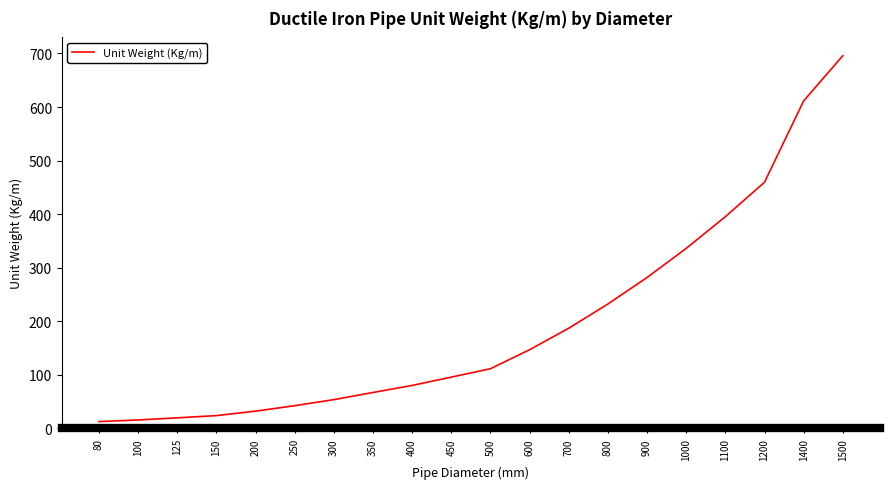

What is the greatest value displayed?

695.8